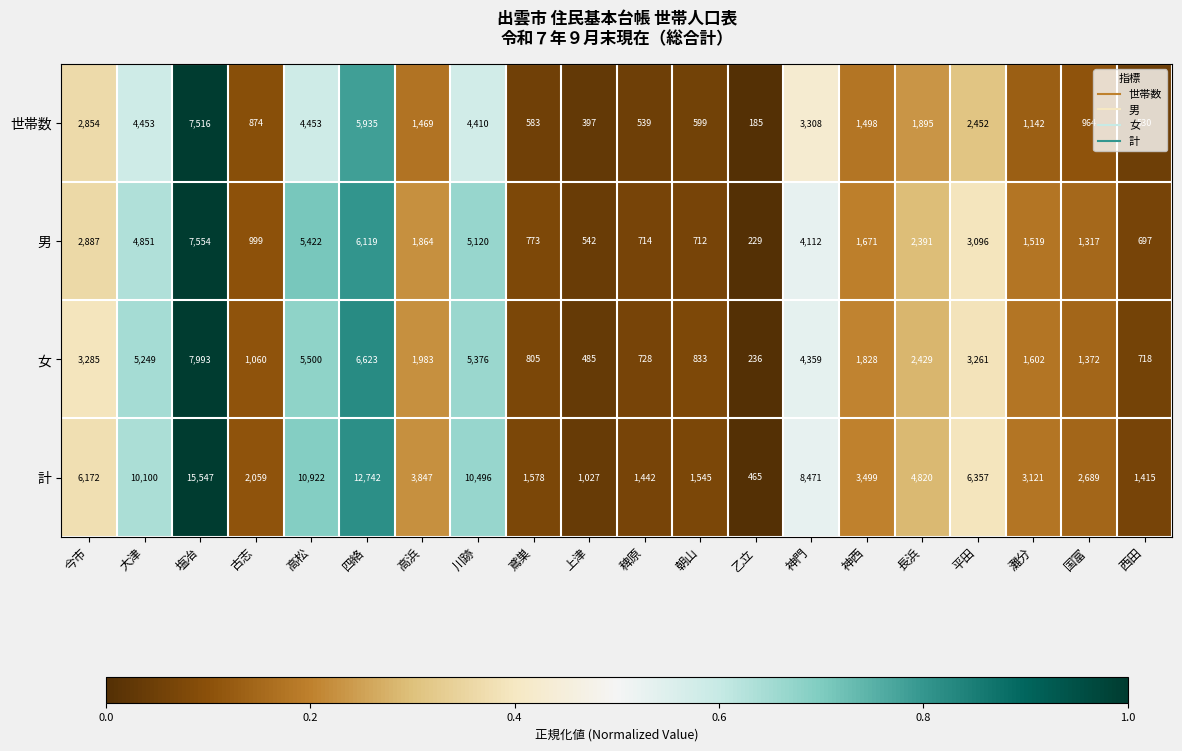

How many values in the 計 series are below 3847?

10